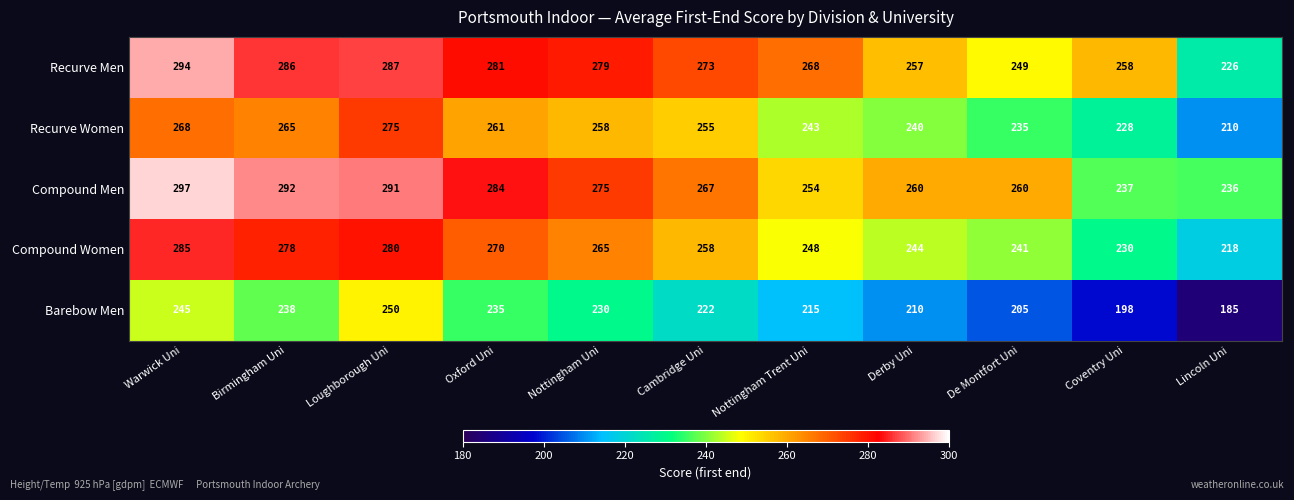

The value of Compound Men at Cambridge Uni is 267. True or false?

True